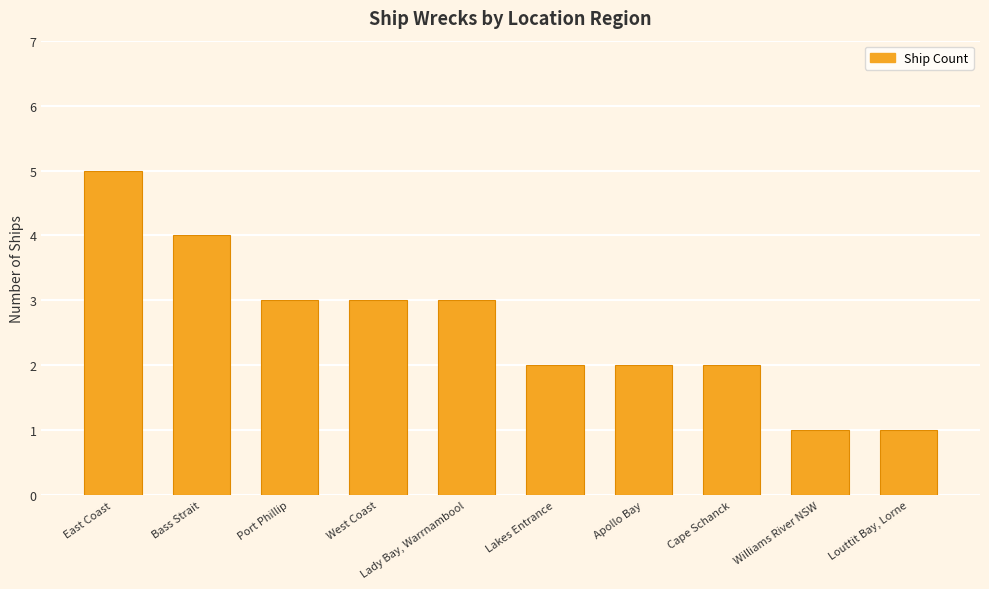

True or false: the data shows 3 at Port Phillip.

True